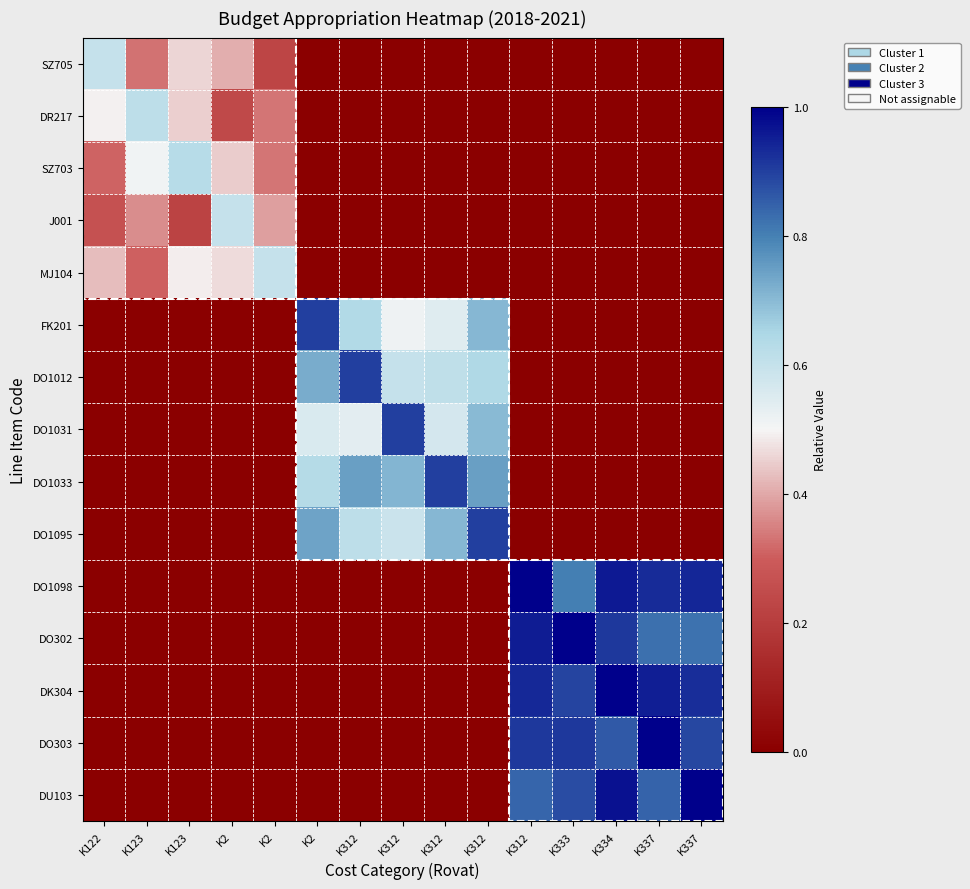

What is the spread (max minus min) of values at K337?

1.0